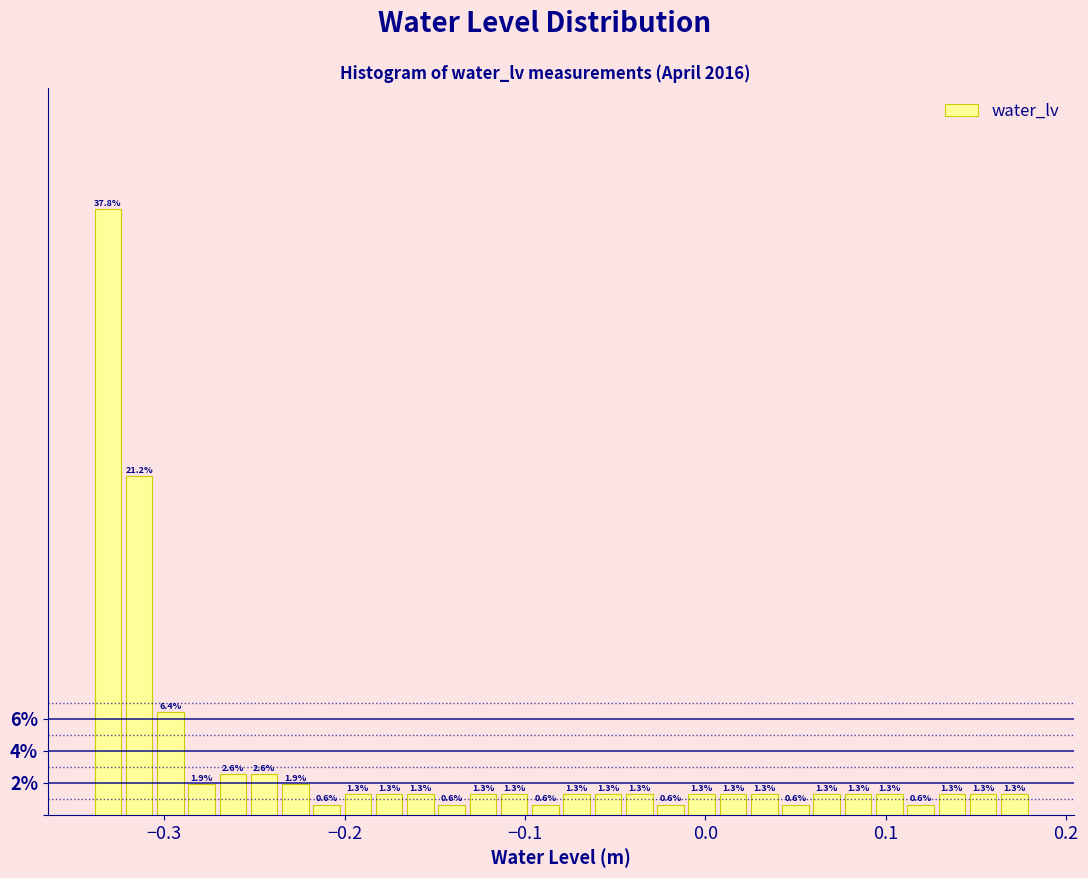

Around what value on the x-axis is the tallest bar? Give the approximate position of its centre, as read against the axis.

-0.33